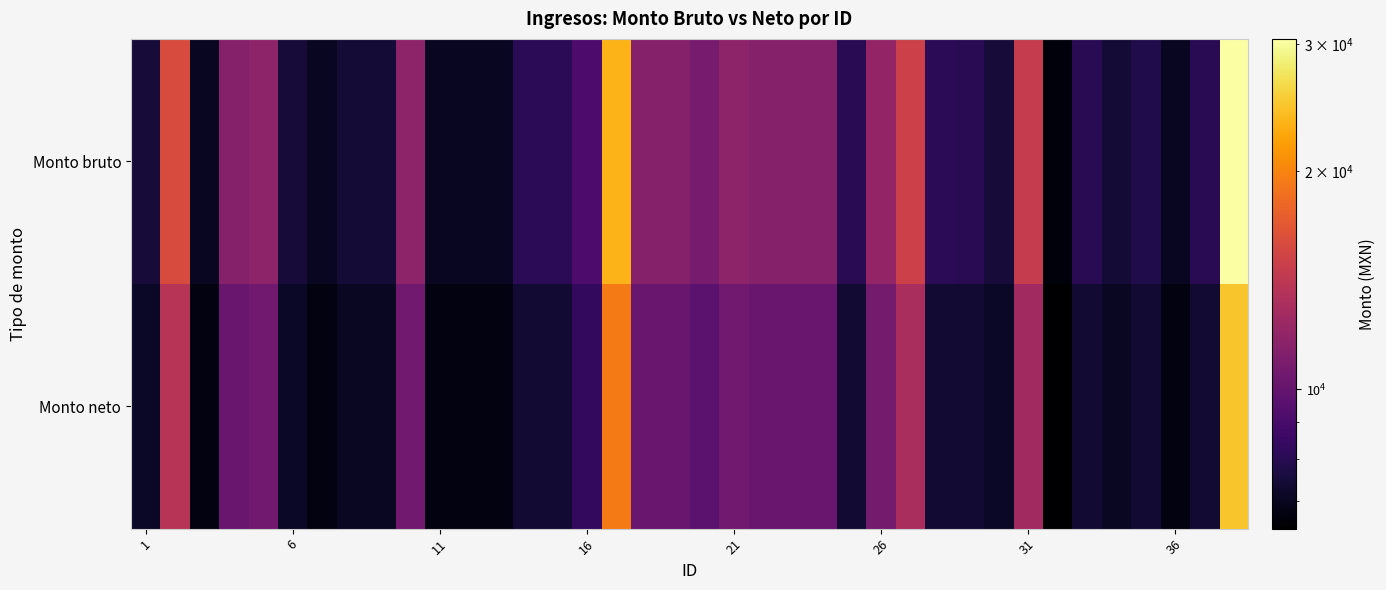

Rank the series by their maximum value, from lowest to highest.

Monto neto, Monto bruto